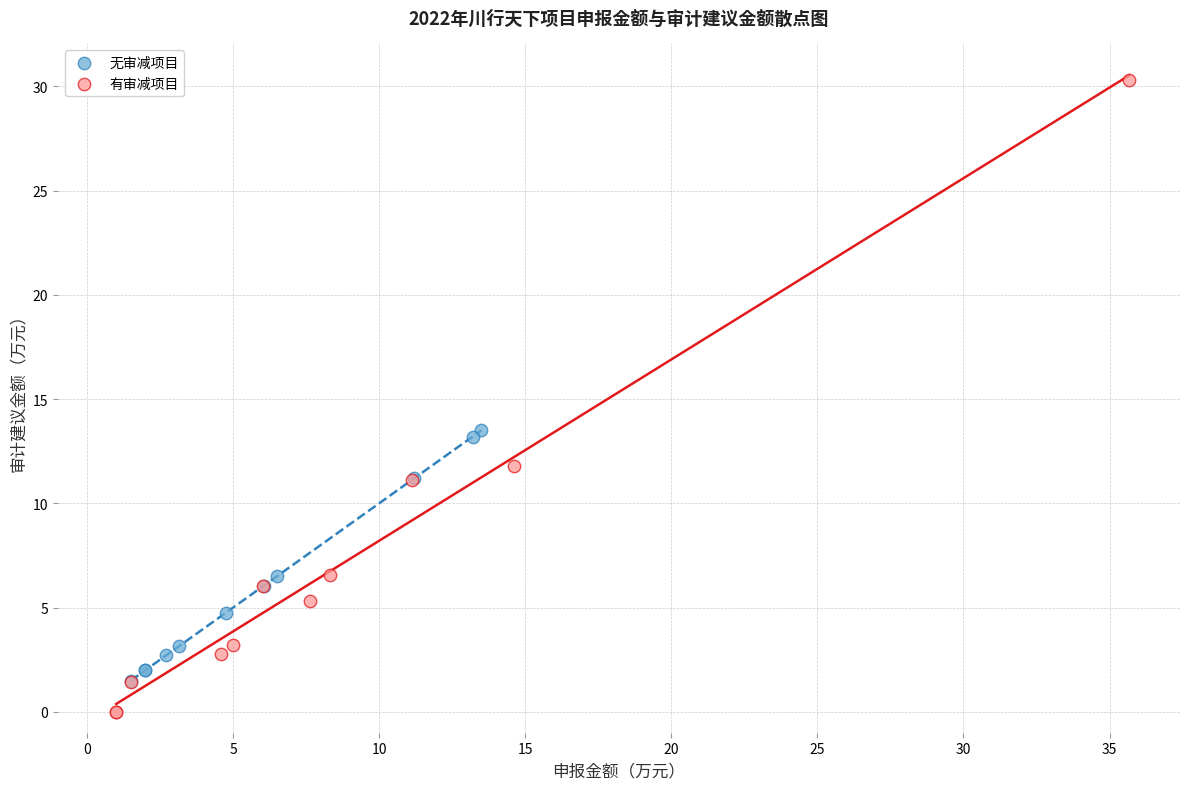

Which series has the largest Y range (max minus min)?

有审减项目